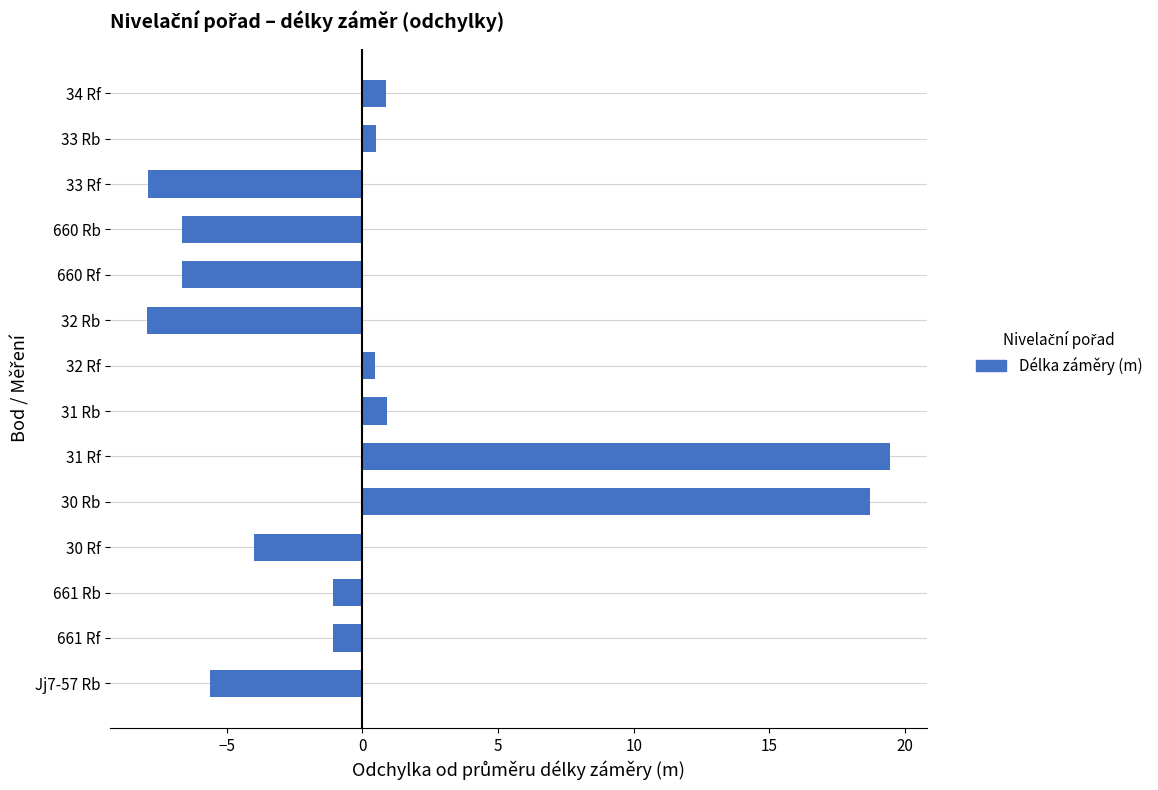

What is the difference between the maximum and minimum values?

27.4